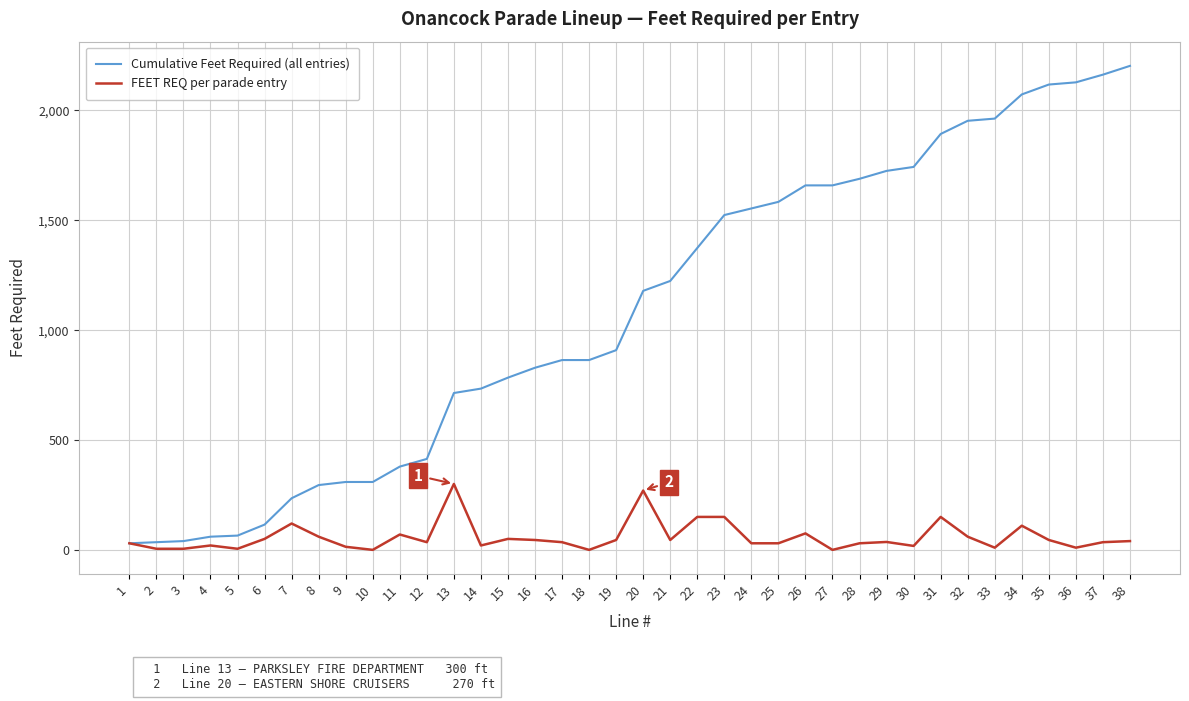

List the series in order of their overall mean, lowest first.

FEET REQ per parade entry, Cumulative Feet Required (all entries)